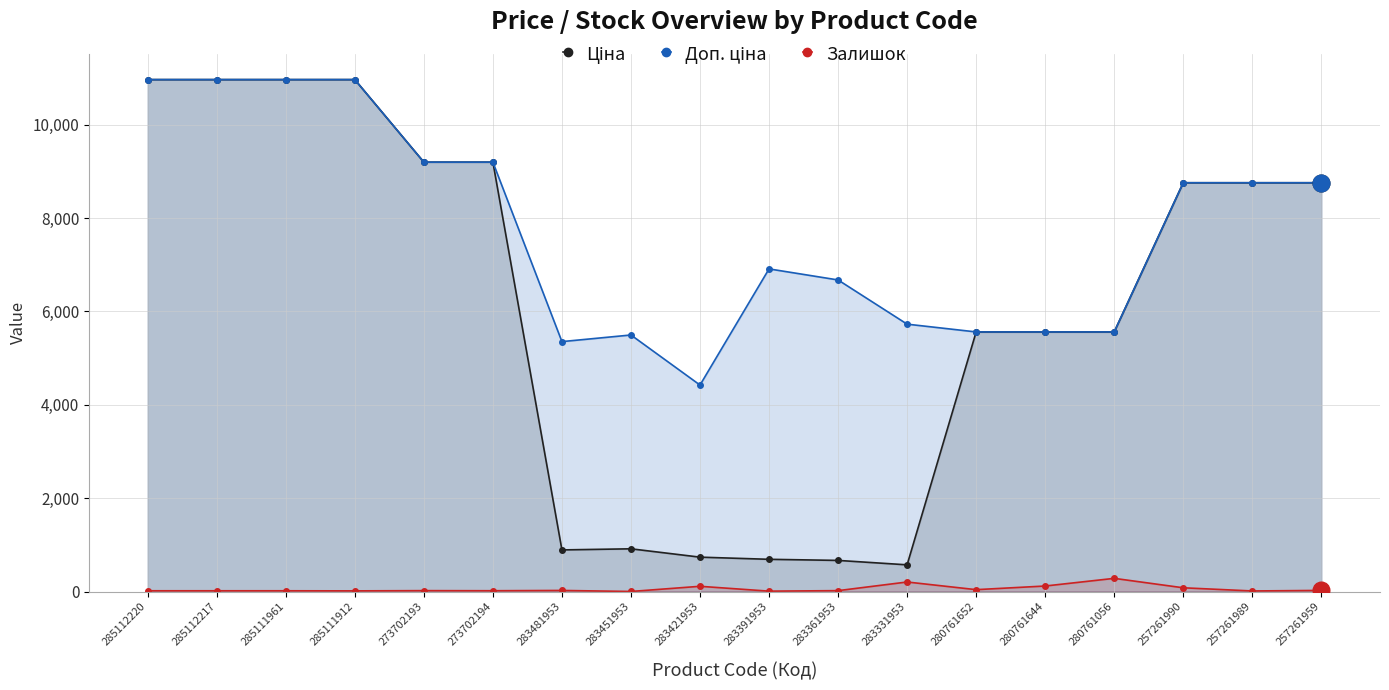

Reading left to right, extract all data points from this chart.

Ціна: 285112220=10964.4	285112217=10964.4	285111961=10964.4	285111912=10964.4	273702193=9196.3	273702194=9196.3	283481953=892.2	283451953=915.8	283421953=737.2	283391953=691.0	283361953=667.4	283331953=572.7	280761652=5560.3	280761644=5560.3	280761056=5560.3	257261990=8755.5	257261989=8755.5	257261959=8755.5
Доп. ціна: 285112220=10964.4	285112217=10964.4	285111961=10964.4	285111912=10964.4	273702193=9196.3	273702194=9196.3	283481953=5353.1	283451953=5495.0	283421953=4423.0	283391953=6910.3	283361953=6673.6	283331953=5727.0	280761652=5560.3	280761644=5560.3	280761056=5560.3	257261990=8755.5	257261989=8755.5	257261959=8755.5
Залишок: 285112220=17.0	285112217=17.0	285111961=17.0	285111912=15.0	273702193=20.0	273702194=18.0	283481953=24.0	283451953=2.0	283421953=113.0	283391953=9.0	283361953=20.0	283331953=205.0	280761652=41.0	280761644=119.0	280761056=283.0	257261990=81.0	257261989=13.0	257261959=25.0